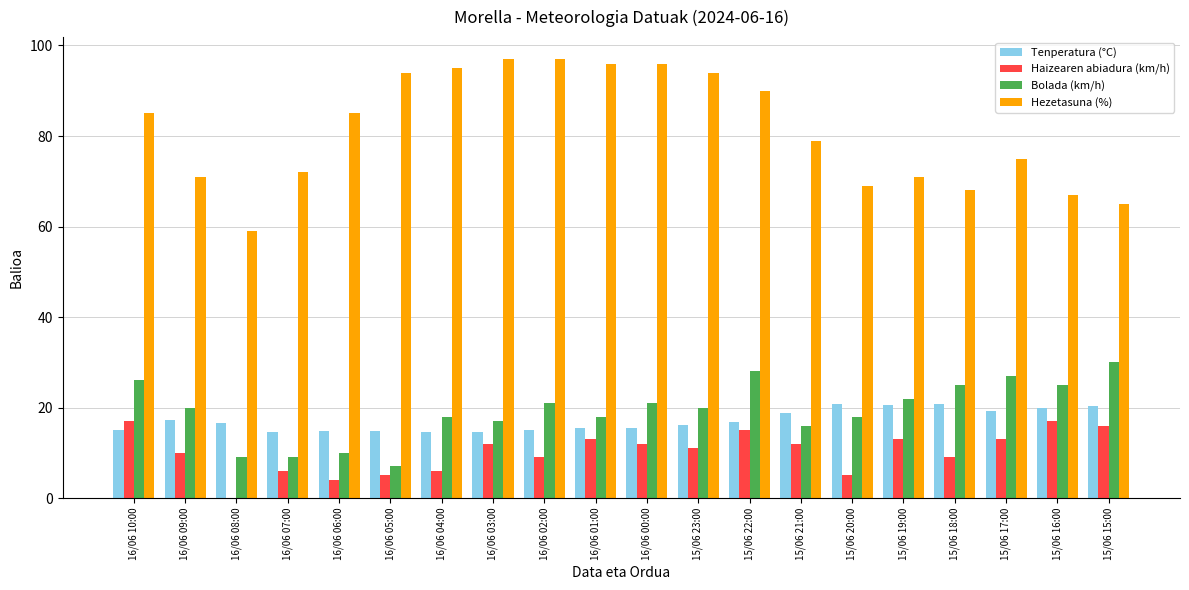

How many series are shown in this chart?

4